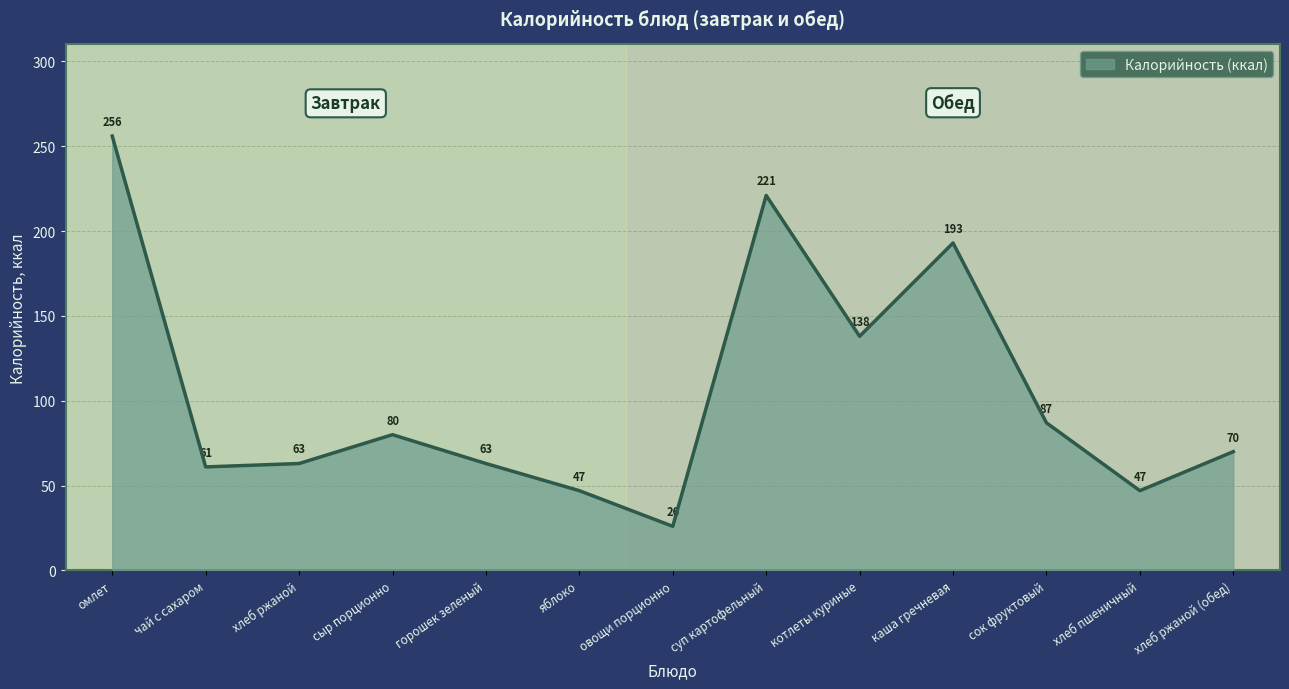

What position from the left is хлеб ржаной (обед)?

13